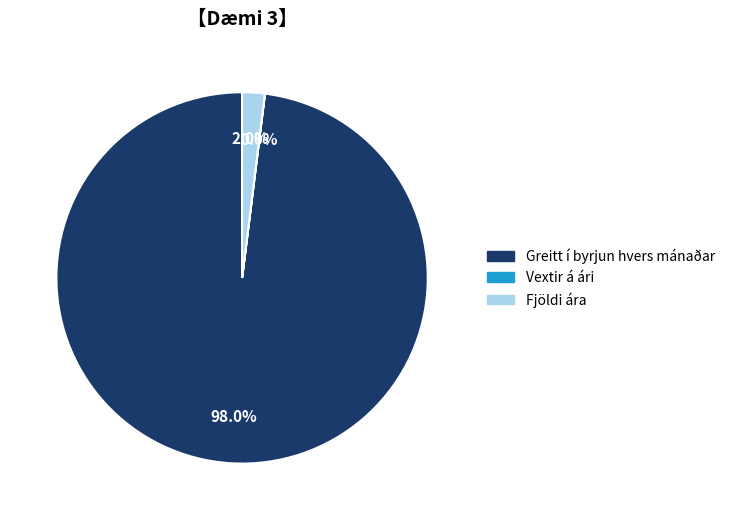

Is there any slice that represents more than half of the pie?

Yes